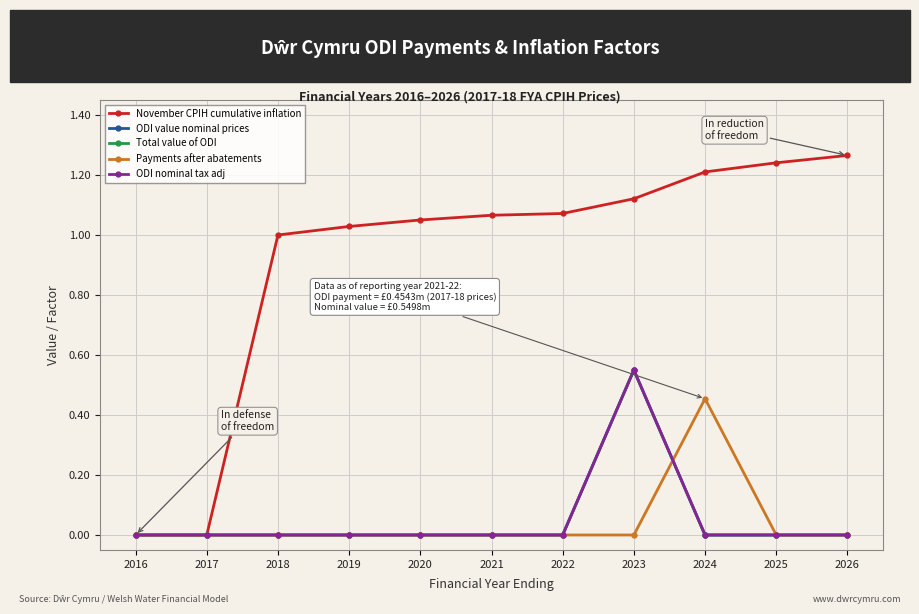

What is the difference between the maximum and minimum values in the ODI nominal tax adj series?

0.5